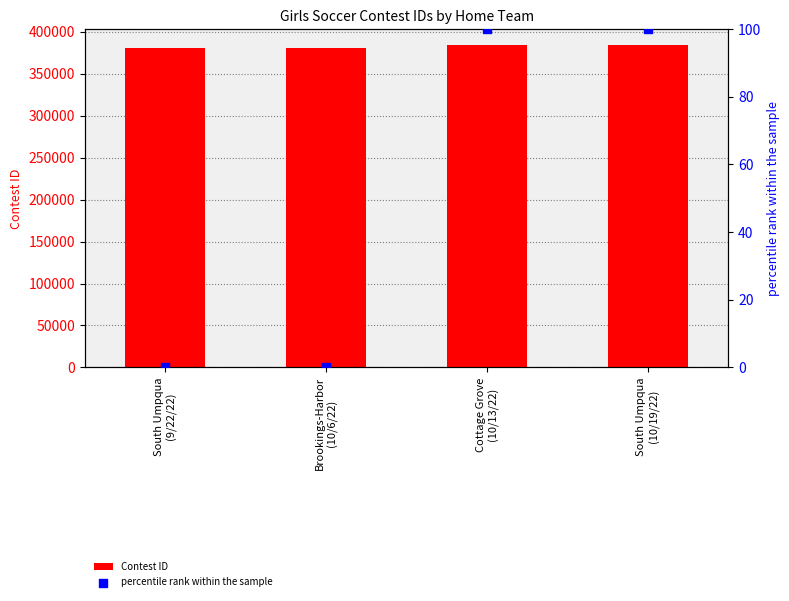

Which series contains the highest Y value?

Contest ID